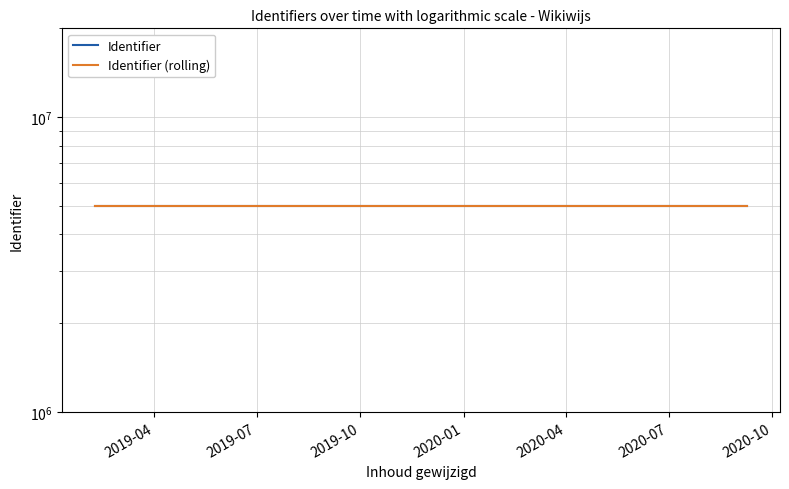

What are all the series names shown in the legend?

Identifier, Identifier (rolling)